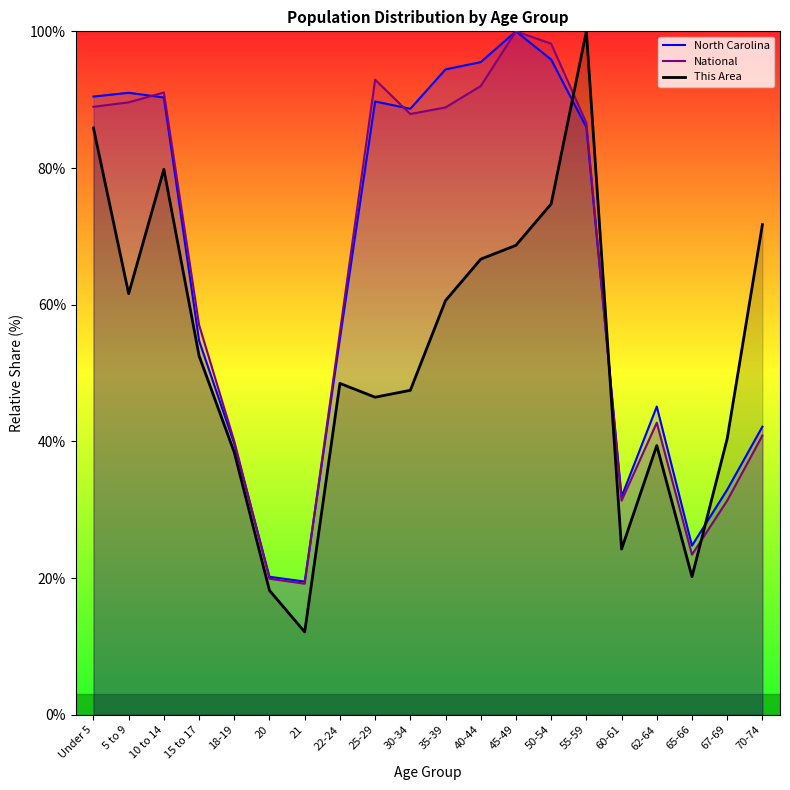

At which category does This Area reach its first local valley?

5 to 9